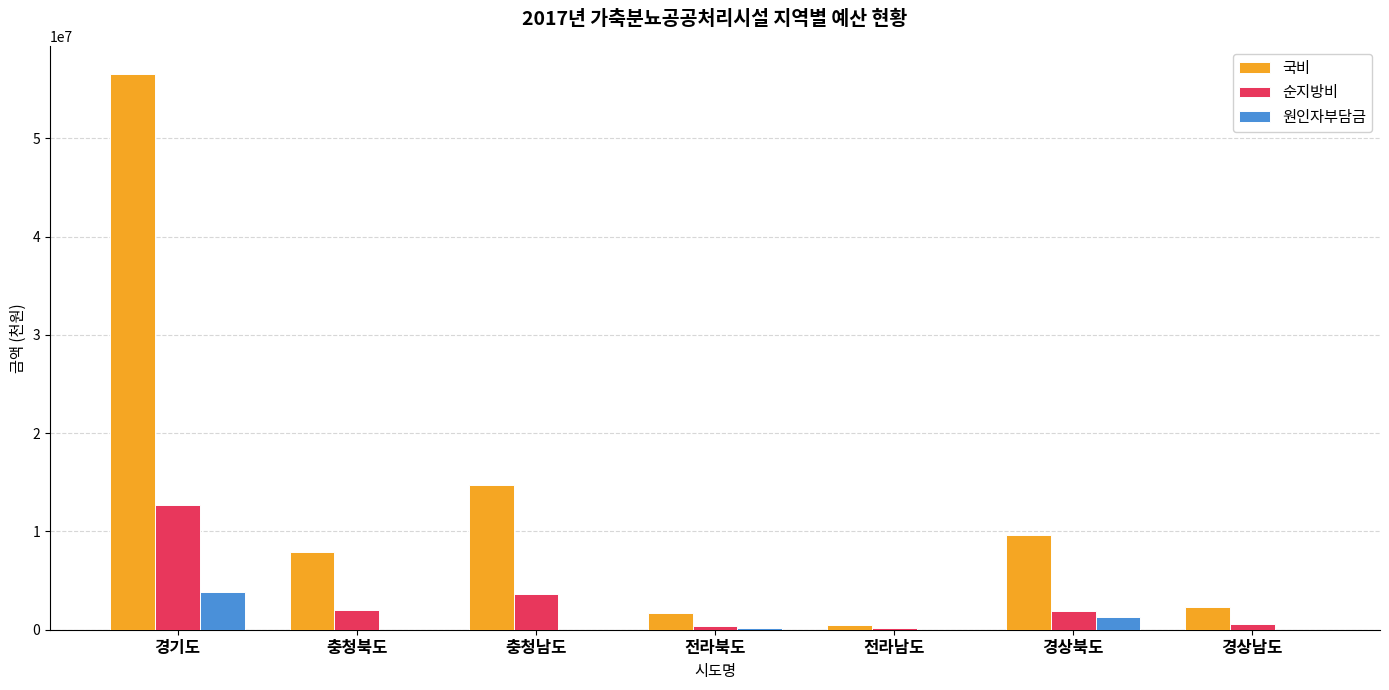

What is the maximum value for 원인자부담금?

3845000